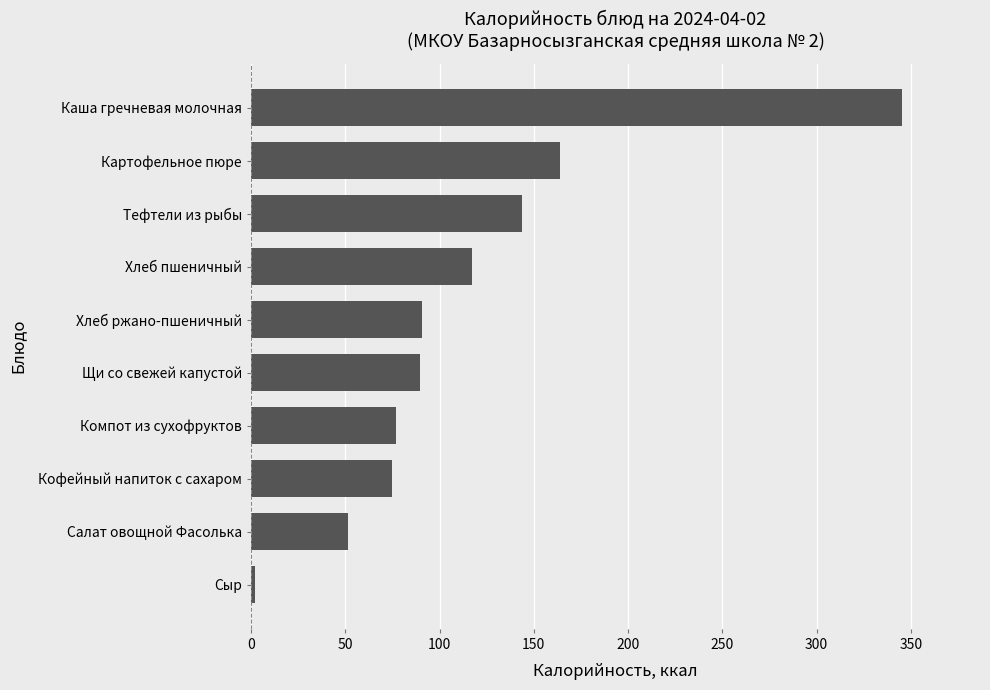

What is the minimum value shown in the chart?

2.2